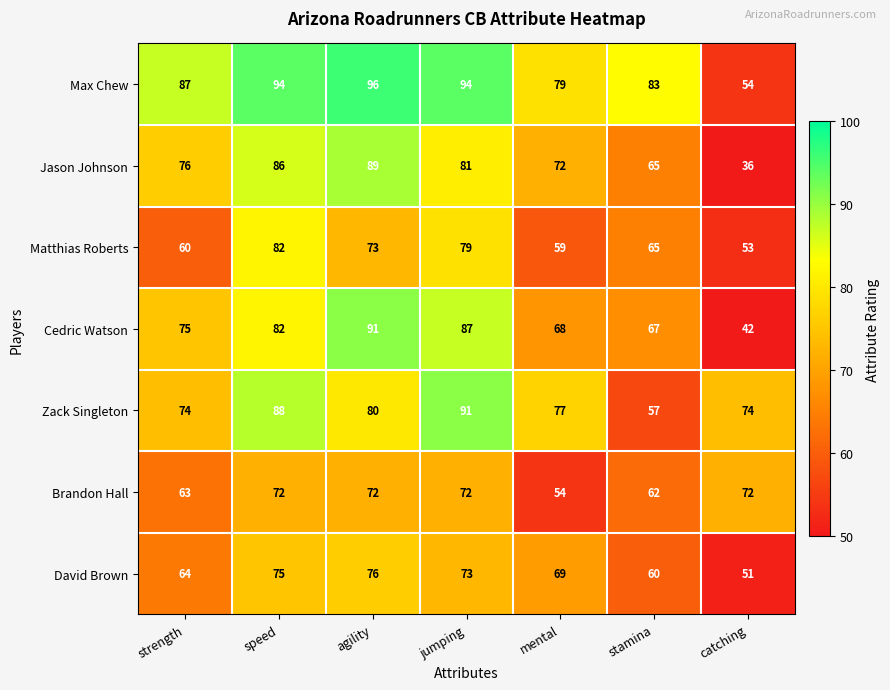

Which series has the widest spread of values?

Jason Johnson